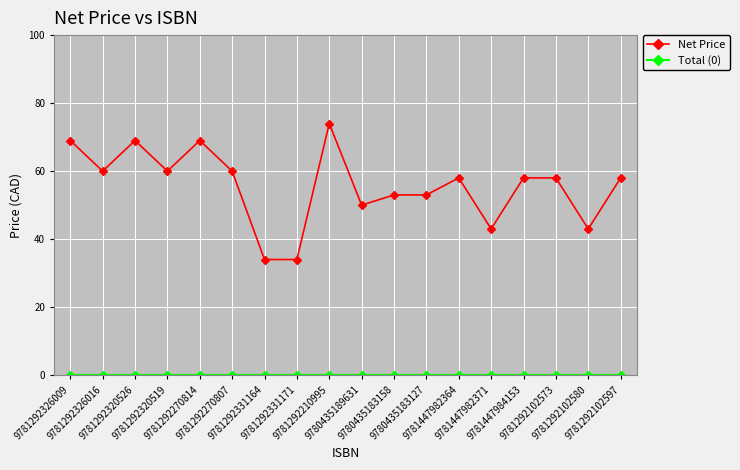

What is the greatest value displayed?

74